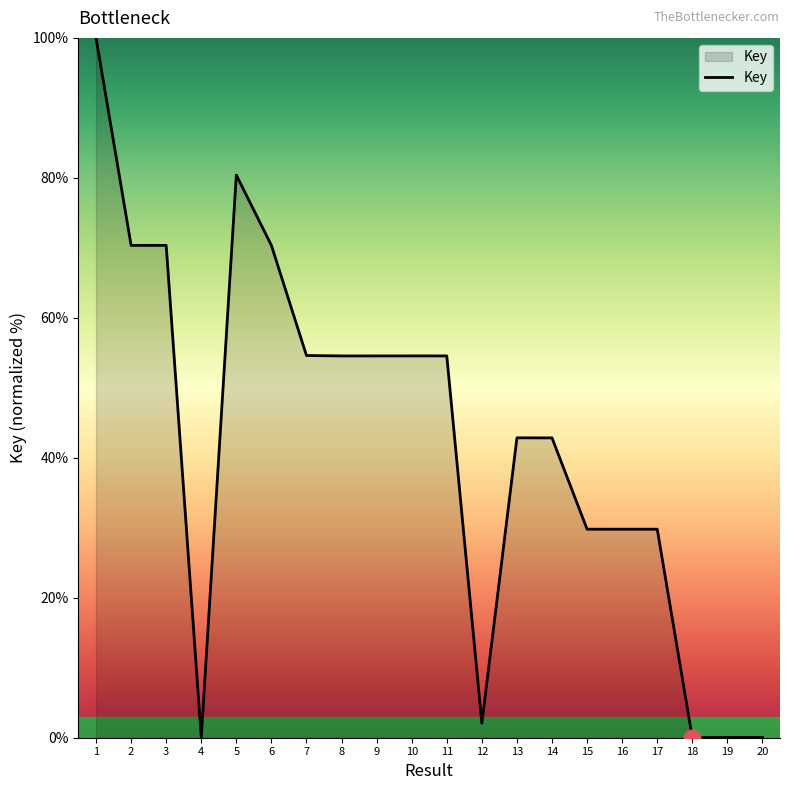

The chart shows a value of 2.1 at 12. True or false?

True